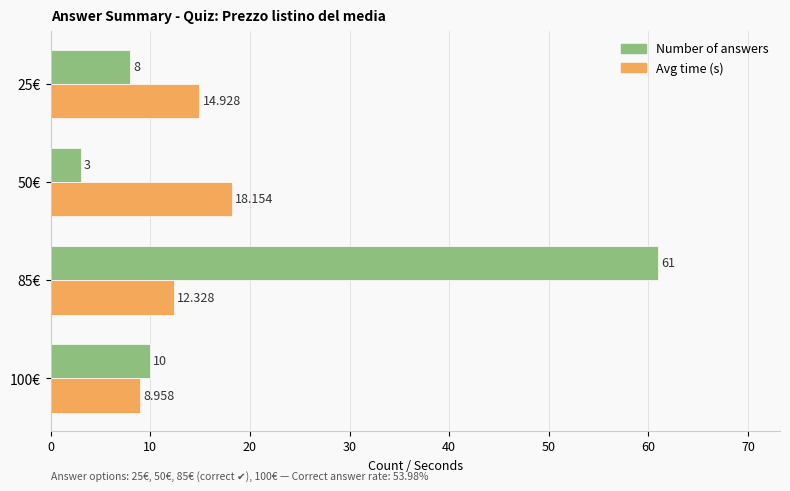

List the labels in order of Number of answers value, largest first.

85€, 100€, 25€, 50€